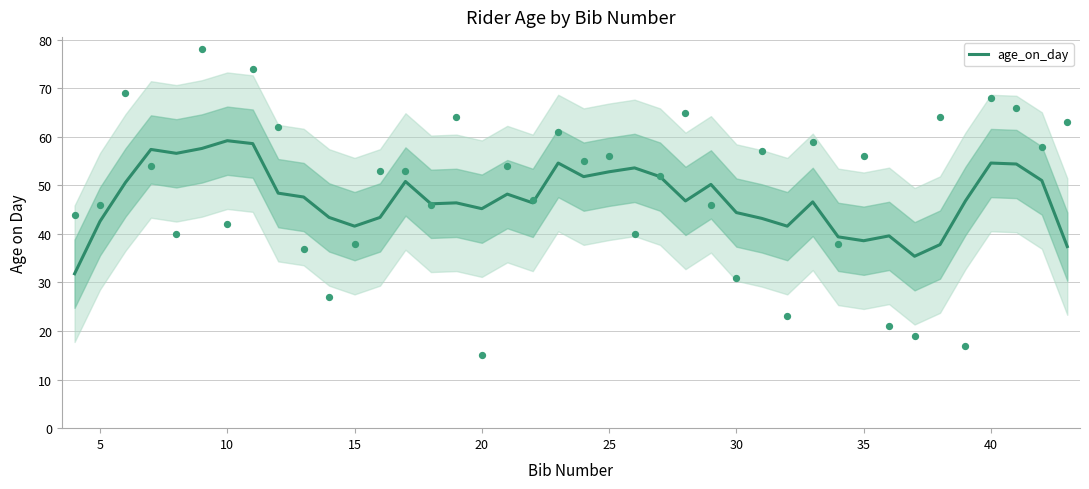

What is the highest value of the age_on_day series?

59.2